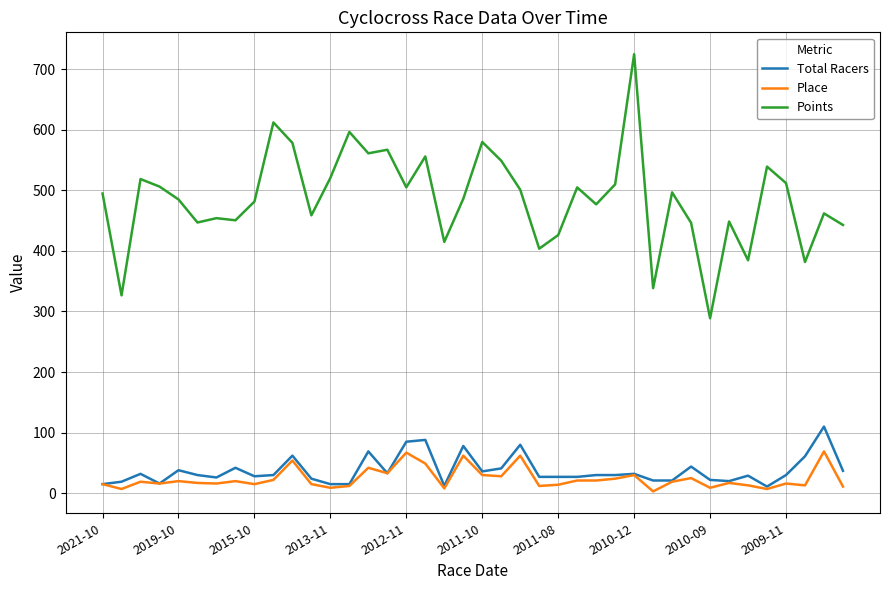

Rank the series by their maximum value, from highest to lowest.

Points, Total Racers, Place